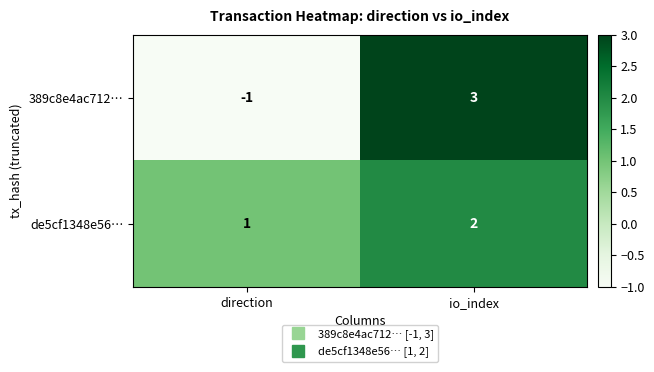

At how many categories does at least one series exceed 2?

1